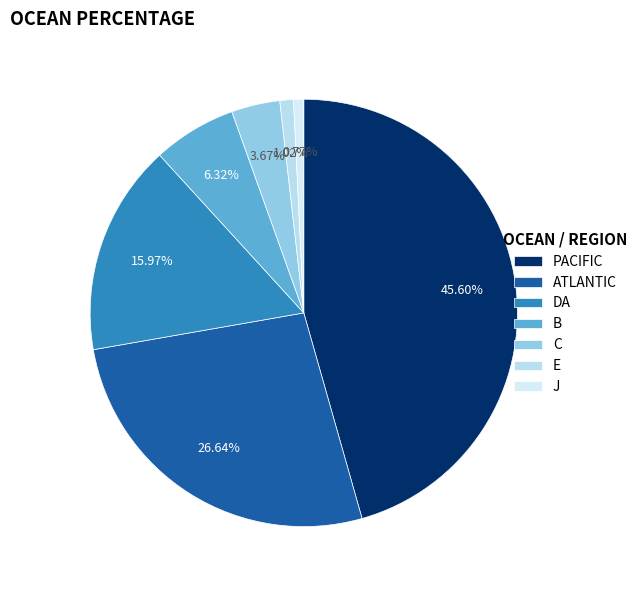

To the nearest percent, what is the difference between the ATLANTIC and C slice percentages?

23%